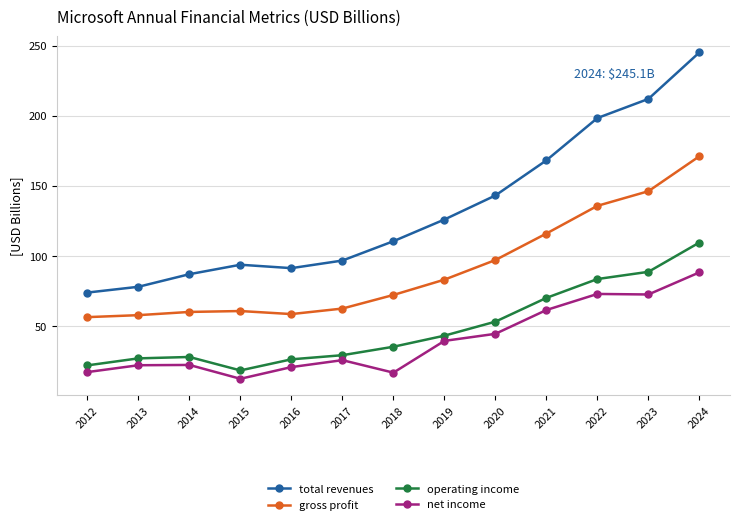

Read the operating income value at 2015.

18.2